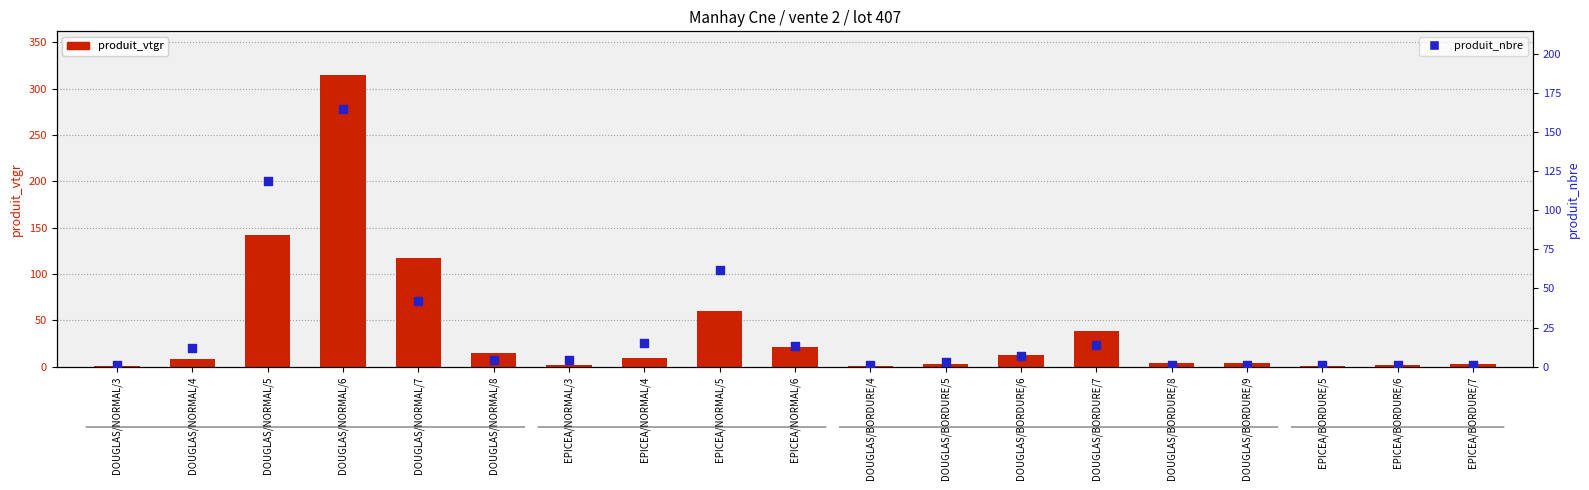

Which series has the widest spread of Y values?

produit_vtgr